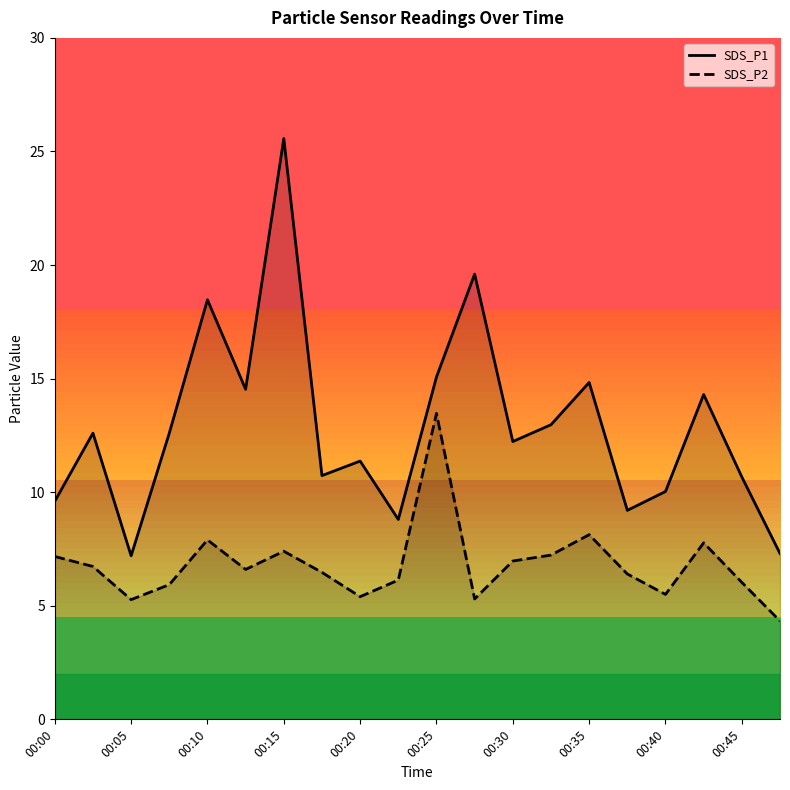

At which category is the sum across all series the highest?

00:15